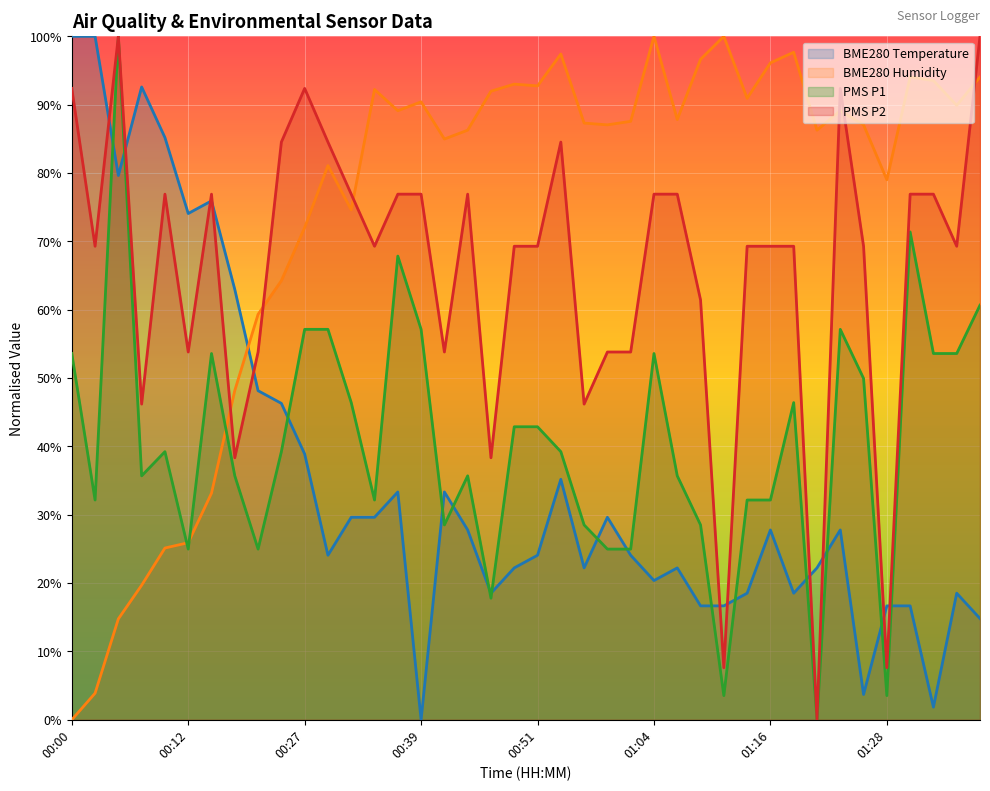

True or false: PMS_P1 has more than 1 interior local peaks.

True